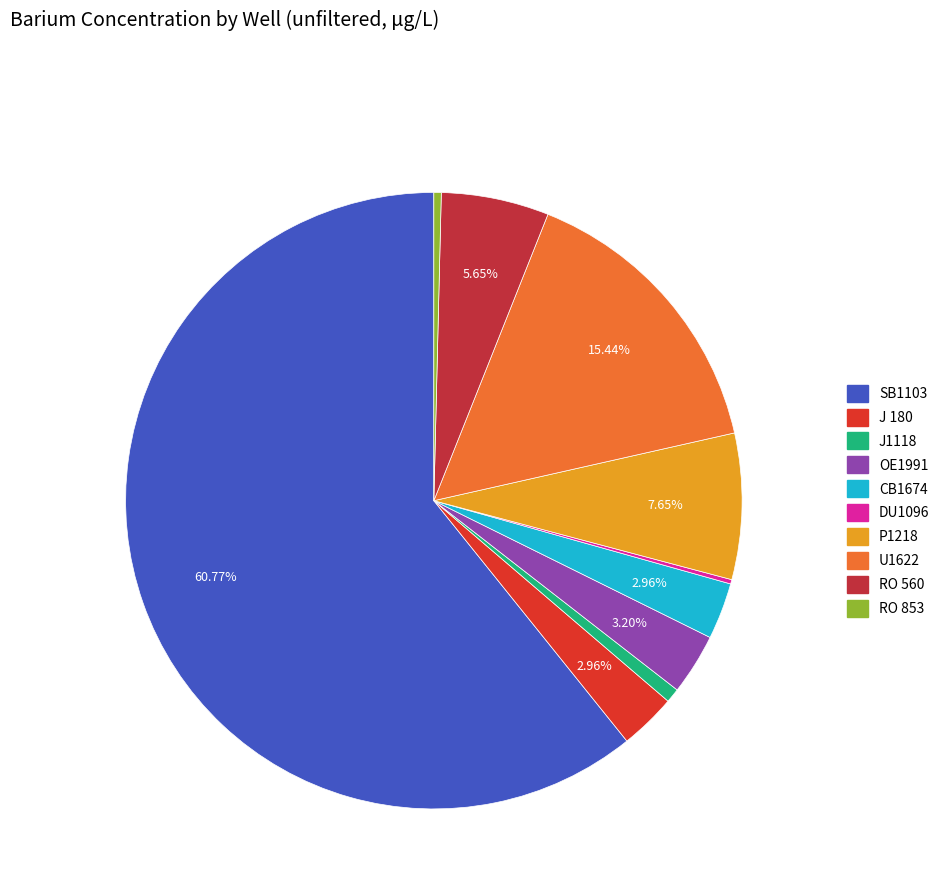

To the nearest percent, what is the difference between the largest and smallest slice percentages?

61%